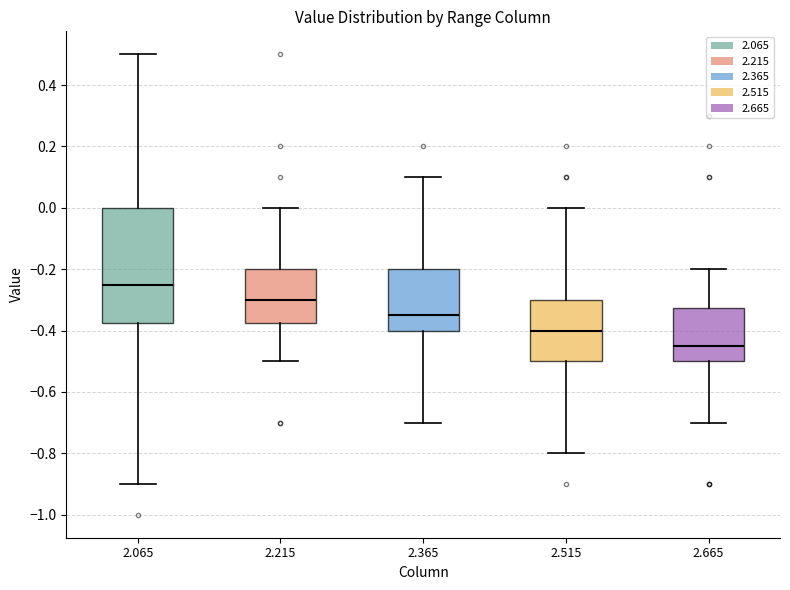

Reading left to right, read every box against the y-axis: the position of its median line, the range the box covers, and the ends of its whiskers. The values are not printed on the chart, so give them approximately, as read against the axis.

2.065: median -0.24, box -0.38 to 0.00, whiskers -0.90 to 0.50
2.215: median -0.30, box -0.38 to -0.20, whiskers -0.50 to 0.00
2.365: median -0.34, box -0.40 to -0.20, whiskers -0.70 to 0.10
2.515: median -0.40, box -0.50 to -0.30, whiskers -0.80 to 0.00
2.665: median -0.44, box -0.50 to -0.32, whiskers -0.70 to -0.20